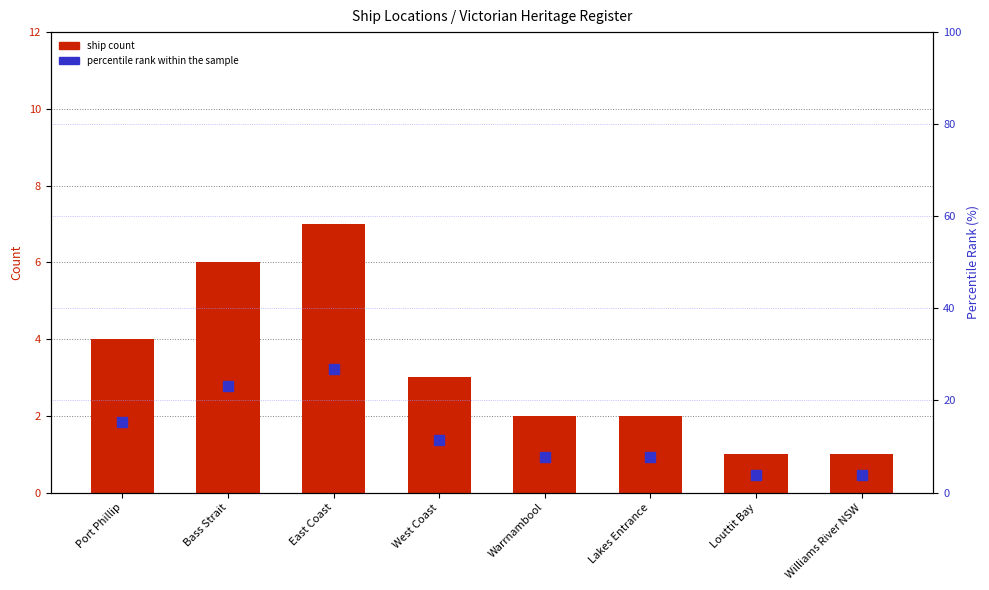

At Warrnambool, list the series in order from largest to smallest.

percentile rank within the sample, ship count